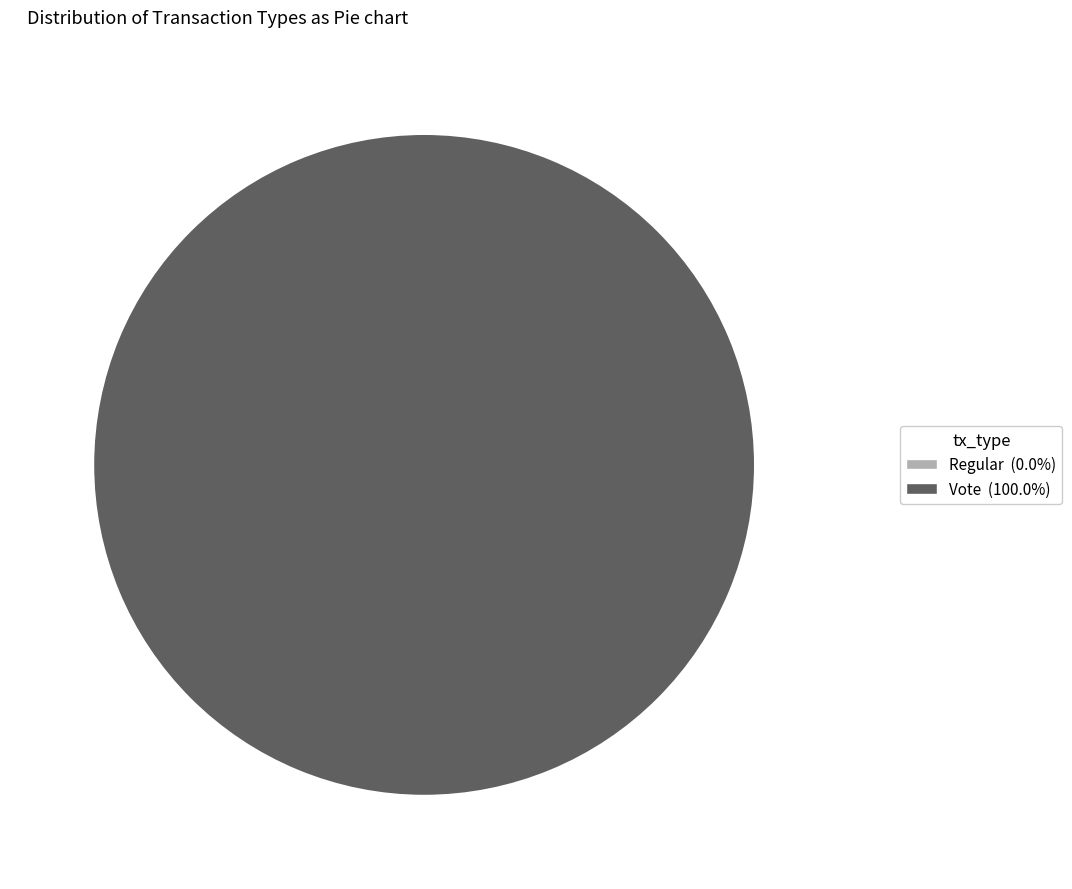

Rank the categories by value from lowest to highest.

Regular, Vote